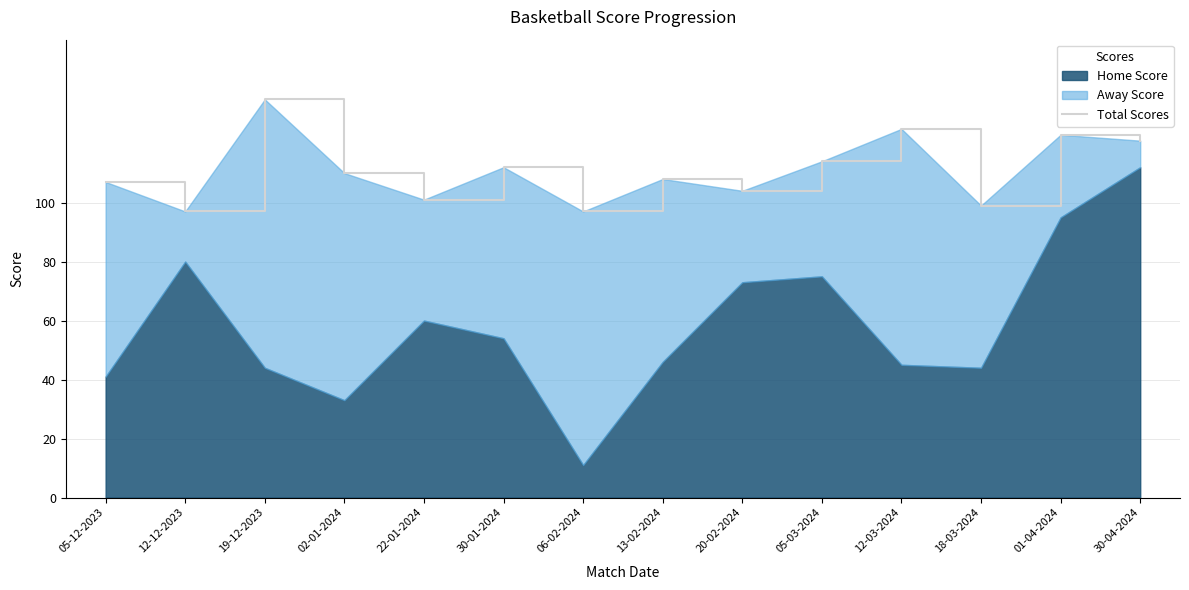

What is the difference between the second highest and second lowest values?

28